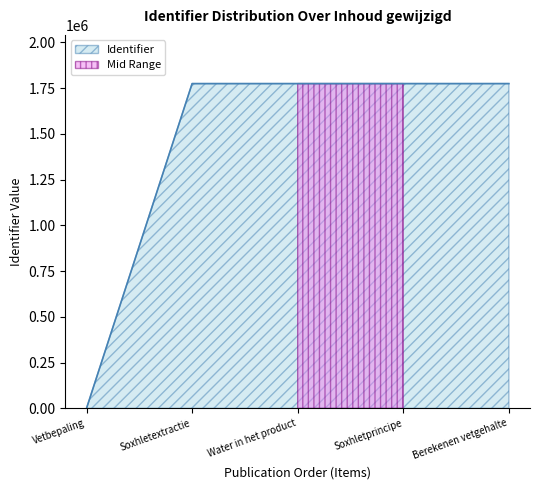

What is the label of the 4th point from the left?

Soxhletprincipe